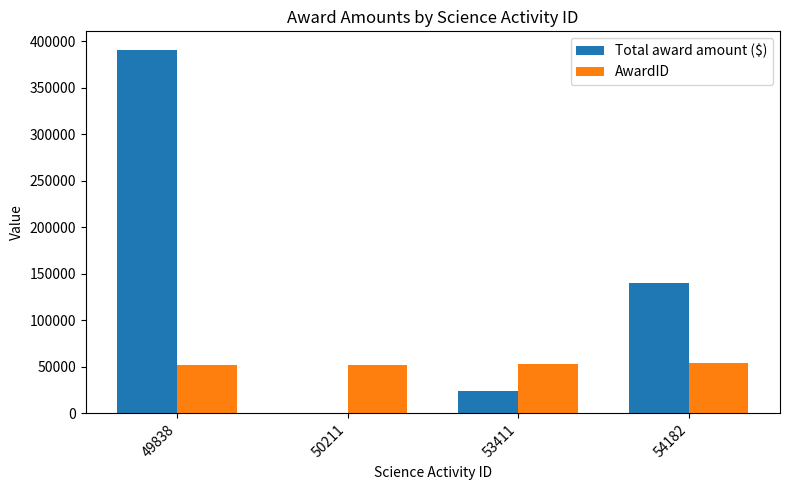

Are the bars grouped side by side (vs. stacked)?

Yes